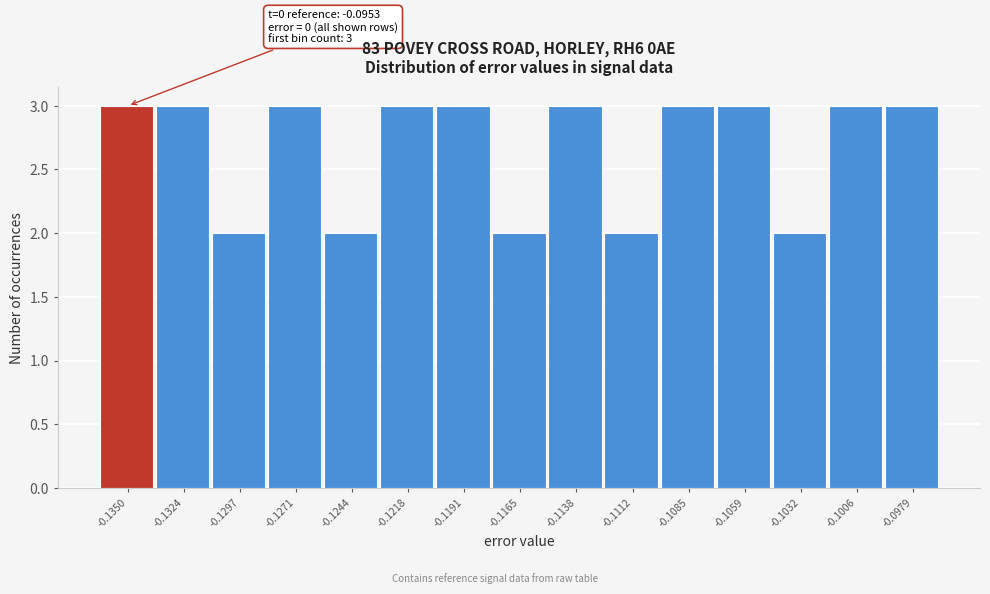

Reading left to right, what are all the values shown in this chart?

-0.1350=3	-0.1324=3	-0.1297=2	-0.1271=3	-0.1244=2	-0.1218=3	-0.1191=3	-0.1165=2	-0.1138=3	-0.1112=2	-0.1085=3	-0.1059=3	-0.1032=2	-0.1006=3	-0.0979=3